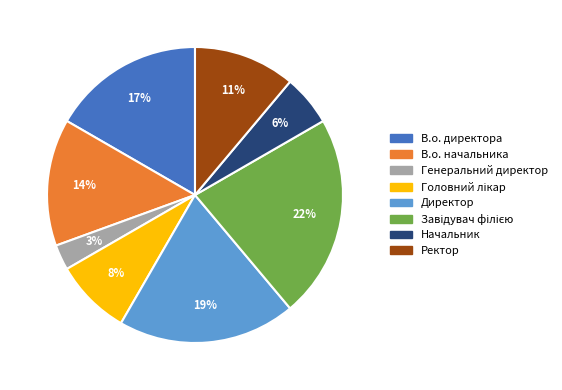

What is the smallest slice in the pie chart?

Генеральний директор